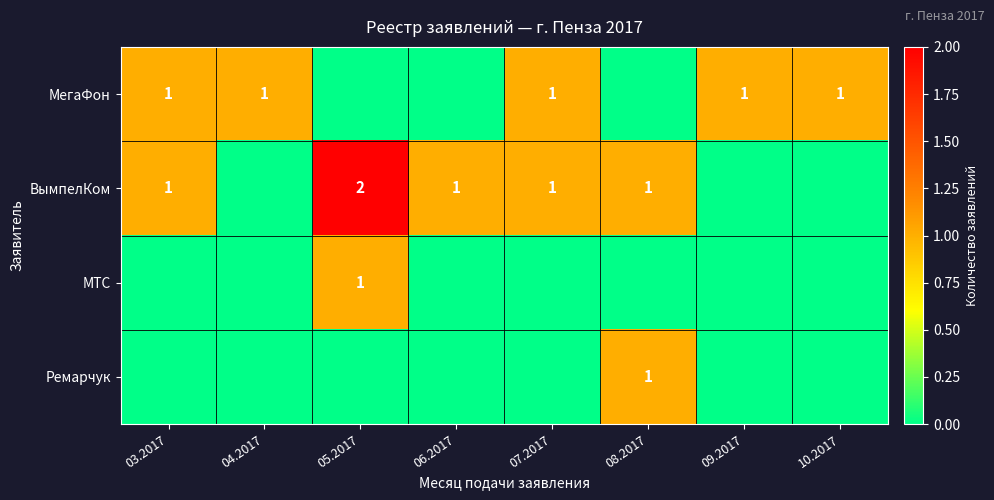

The МегаФон series shows 0 at 10.2017. True or false?

False